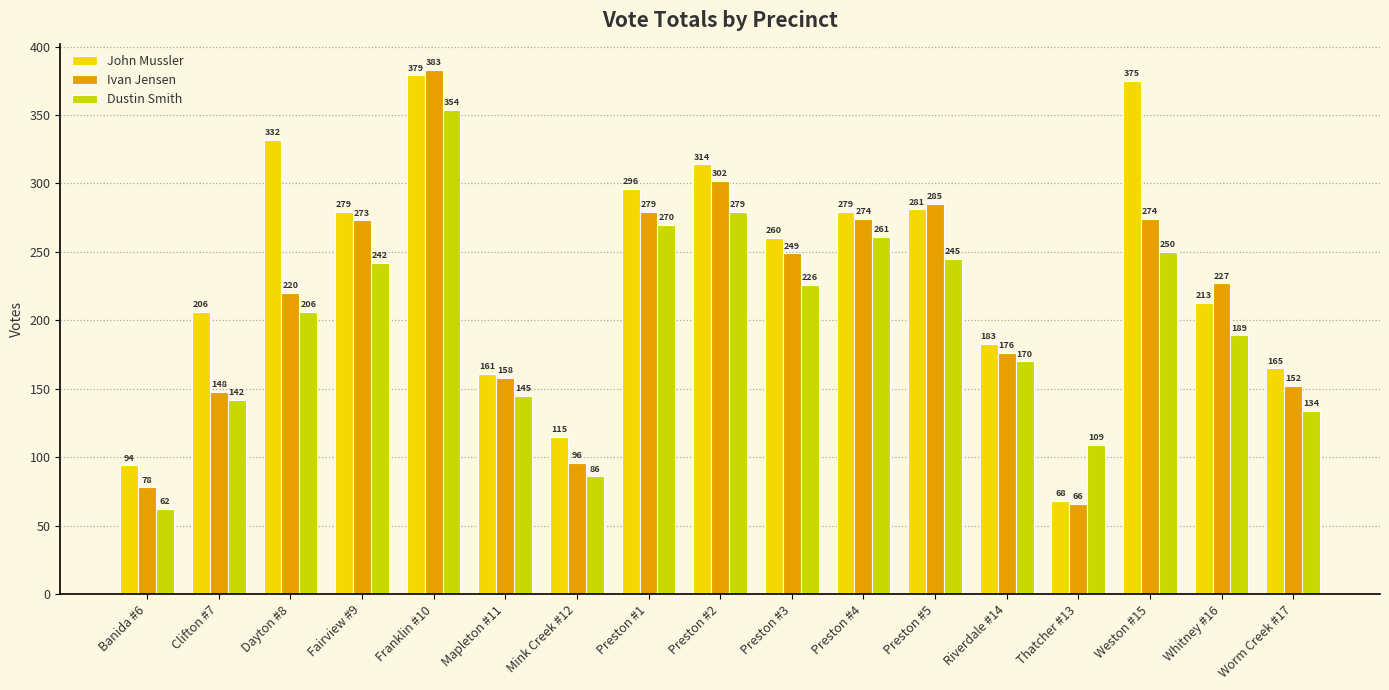

Between Dayton #8 and Riverdale #14, which series saw the biggest shift?

John Mussler